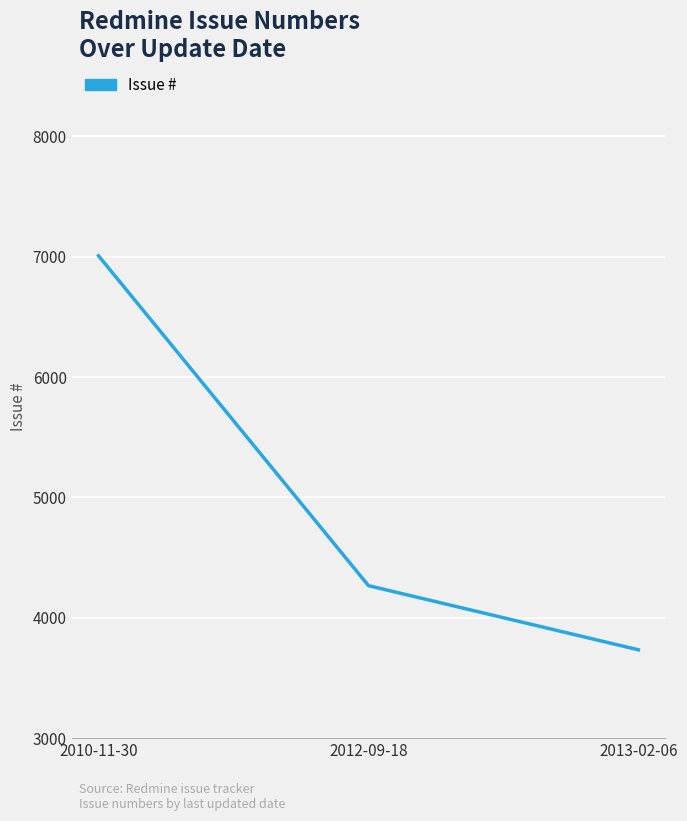

Rank the categories by value from highest to lowest.

2010-11-30, 2012-09-18, 2013-02-06